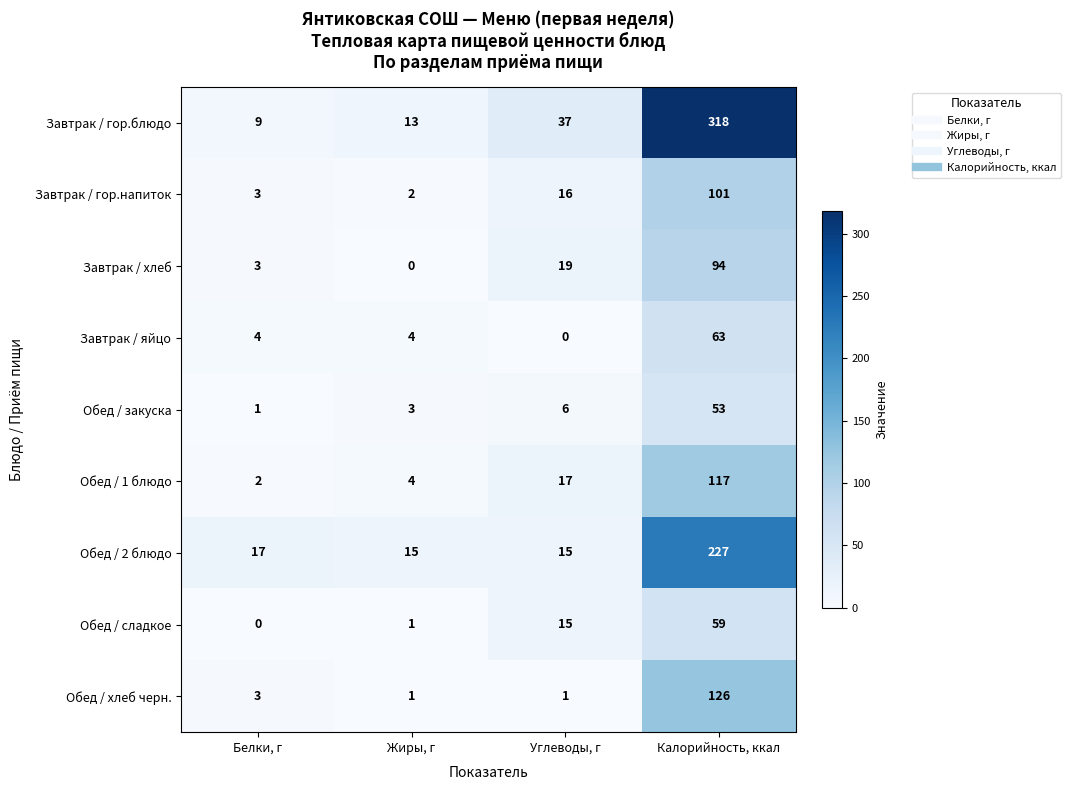

What is the difference between the Завтрак / гор.напиток values at Калорийность, ккал and Углеводы, г?

85